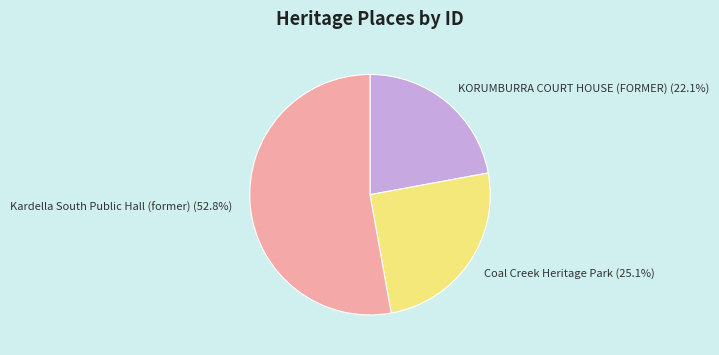

Is the sum of Coal Creek Heritage Park and Kardella South Public Hall (former) greater than half?

Yes